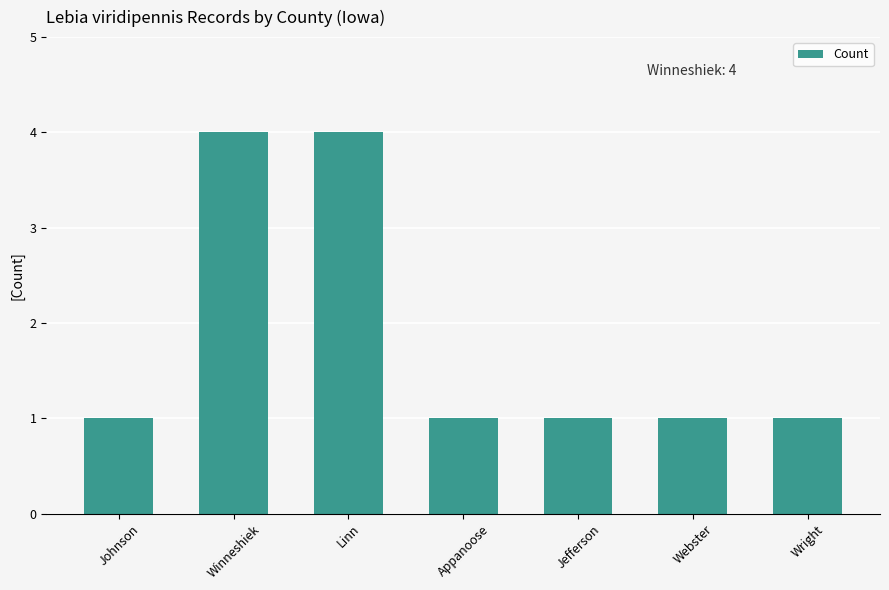

What is the smallest value displayed?

1